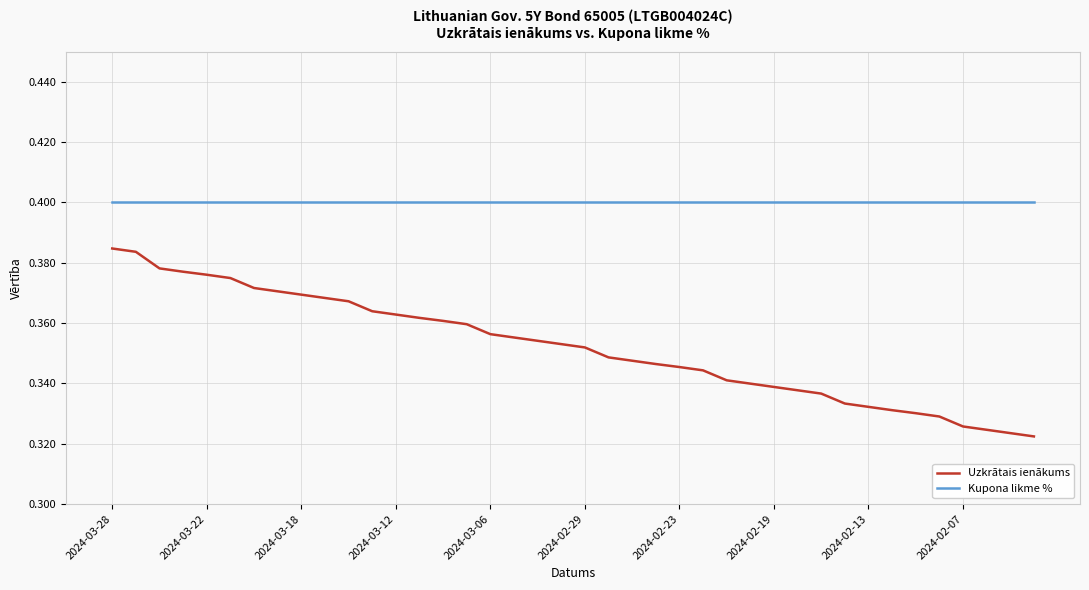

True or false: Uzkrātais ienākums and Kupona likme % cross at least once.

False